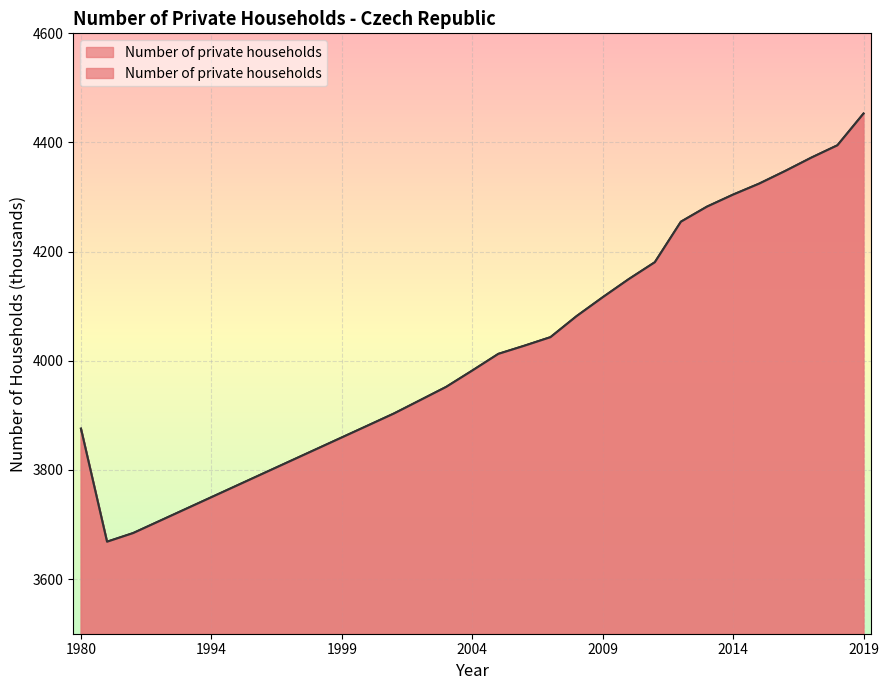

What is the difference between the second highest and second lowest values?

710.5